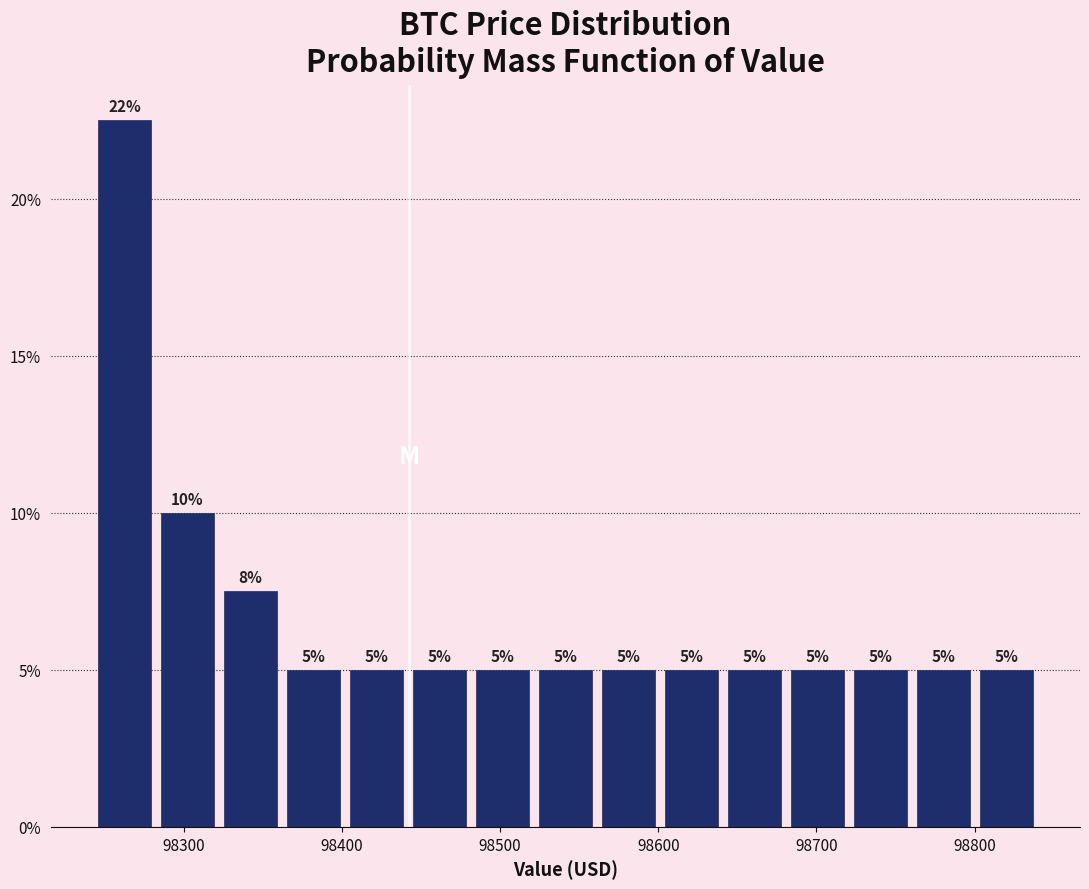

Around what value on the x-axis is the tallest bar? Give the approximate position of its centre, as read against the axis.

98260